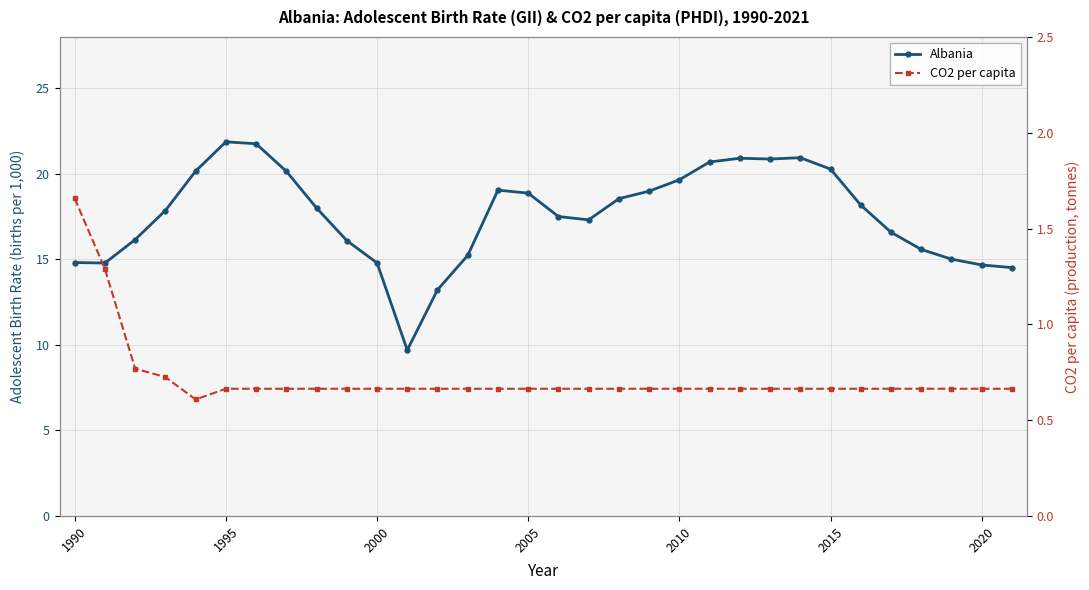

How many interior local valleys does the CO2 per capita series have?

1